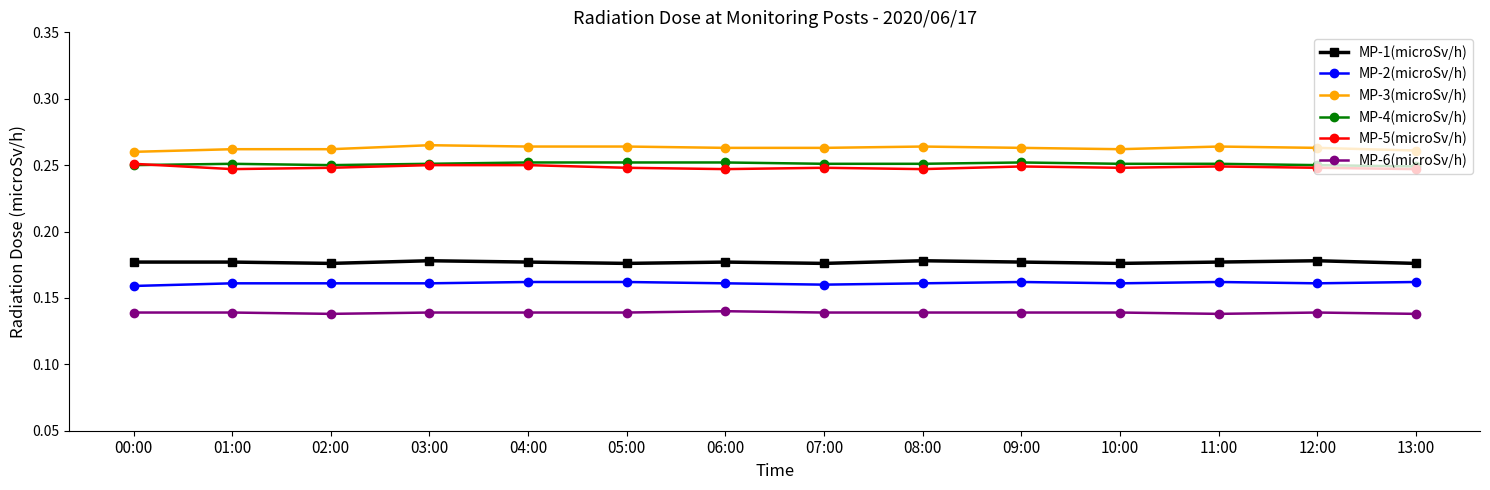

What is the sum of all MP-4(microSv/h) values?

3.5